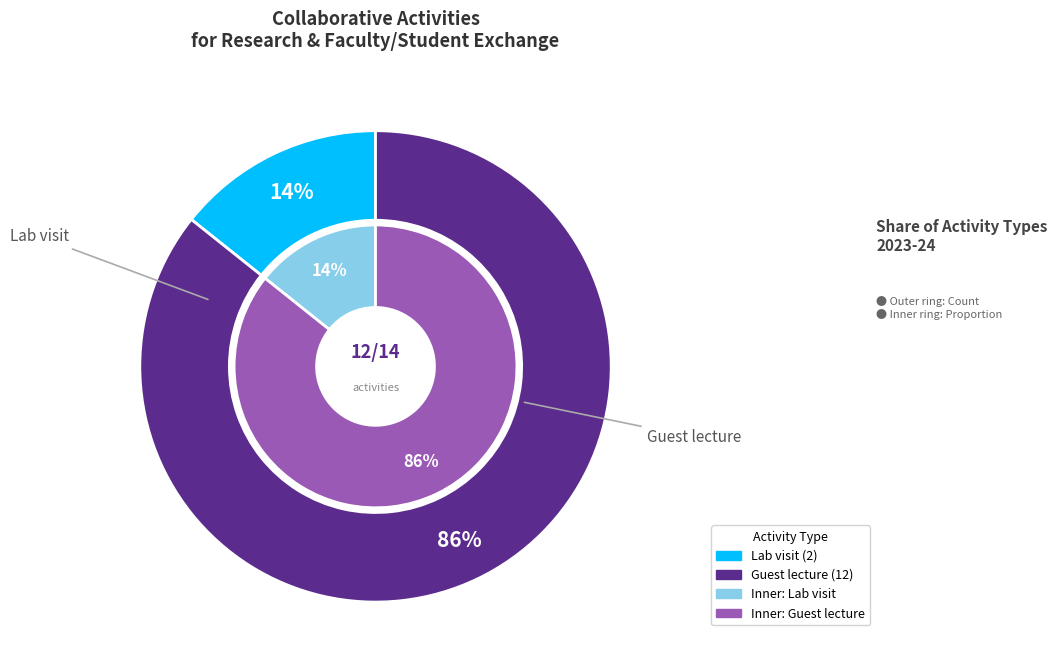

What percentage is the Guest lecture slice, to the nearest percent?

86%